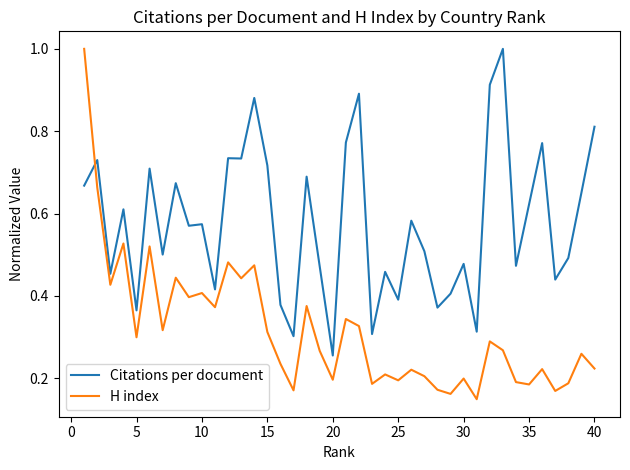

After their last crossing, which series has the higher values: Citations per document or H index?

Citations per document